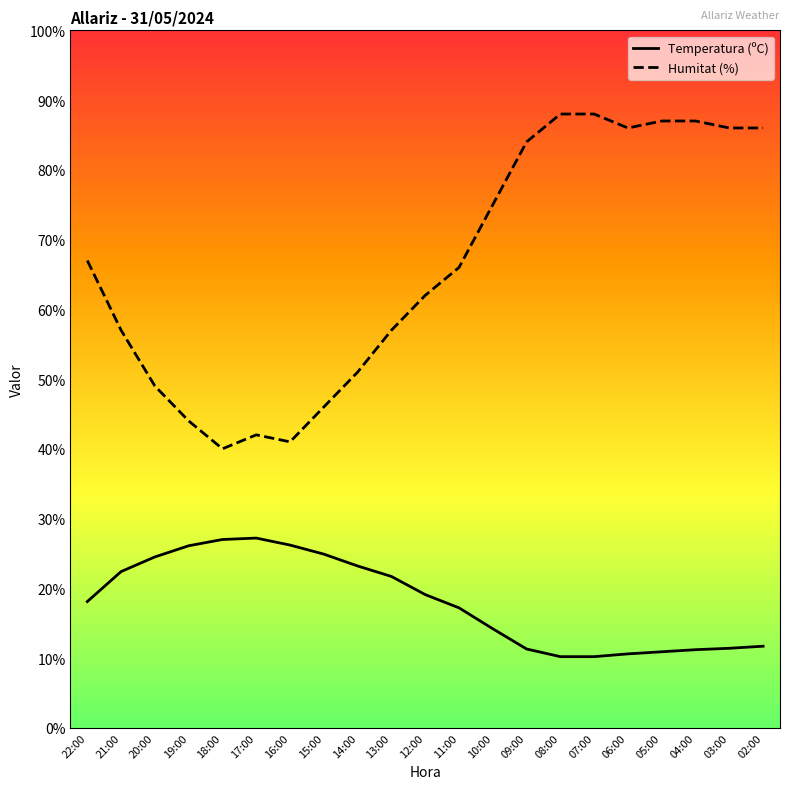

The value of Humitat (%) at 03:00 is 86.0. True or false?

True